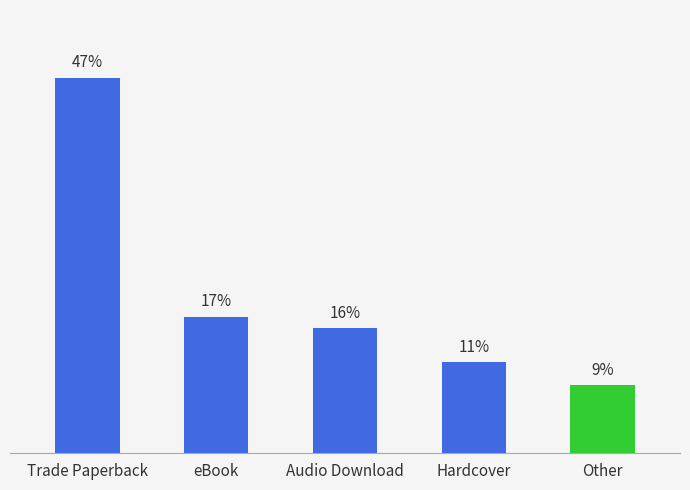

Are the bars grouped side by side (vs. stacked)?

No